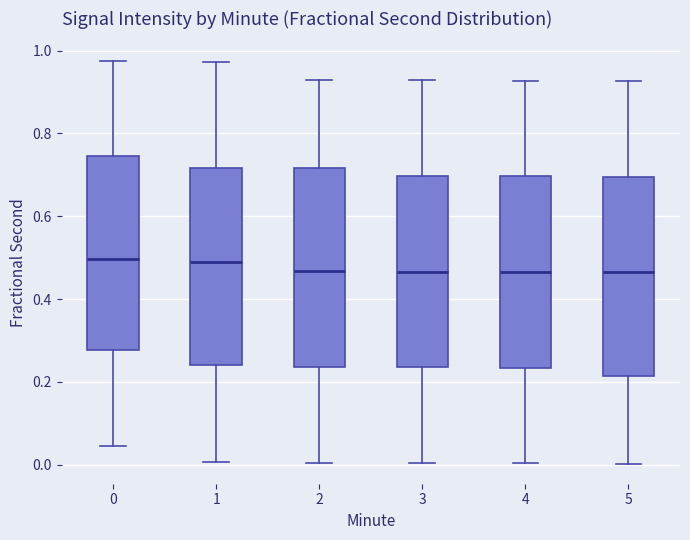

Reading left to right, read every box against the y-axis: the position of its median line, the range the box covers, and the ends of its whiskers. The values are not printed on the chart, so give them approximately, as read against the axis.

0: median 0.50, box 0.28 to 0.74, whiskers 0.04 to 0.98
1: median 0.50, box 0.24 to 0.72, whiskers 0.00 to 0.98
2: median 0.46, box 0.24 to 0.72, whiskers 0.00 to 0.92
3: median 0.46, box 0.24 to 0.70, whiskers 0.00 to 0.92
4: median 0.46, box 0.24 to 0.70, whiskers 0.00 to 0.92
5: median 0.46, box 0.22 to 0.70, whiskers 0.00 to 0.92